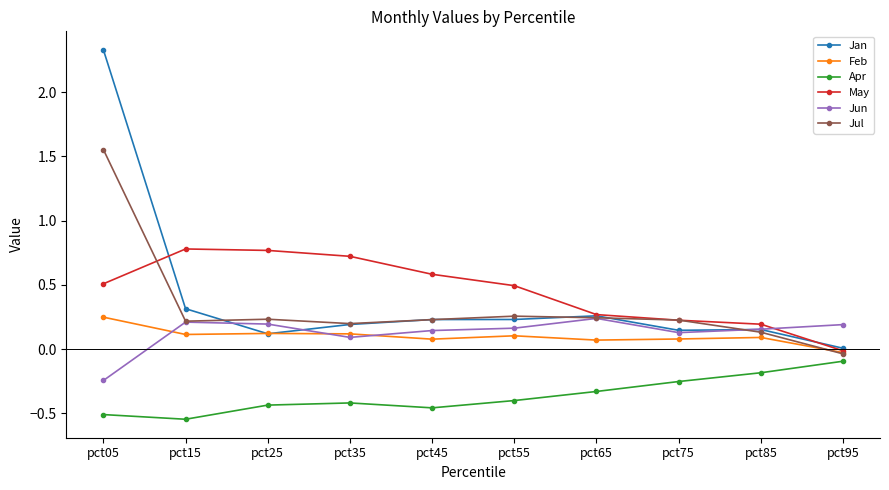

Which series has the largest range (max minus min)?

Jan